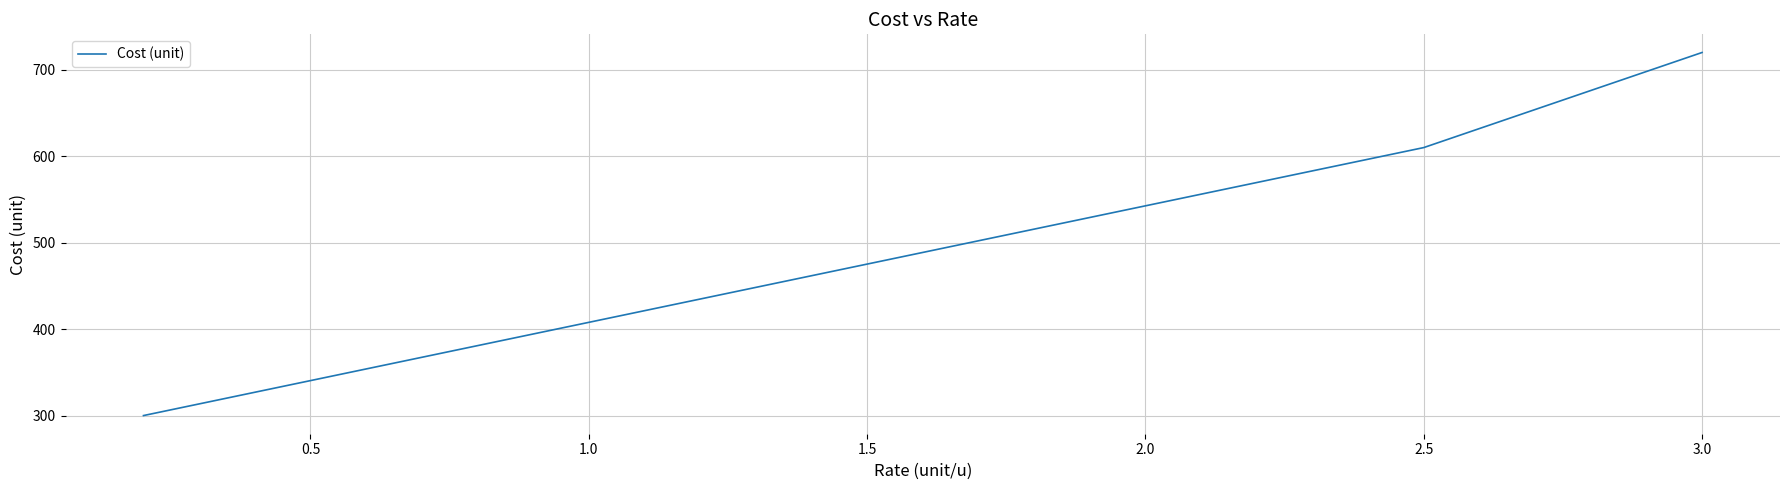

Does the chart have visible grid lines?

Yes